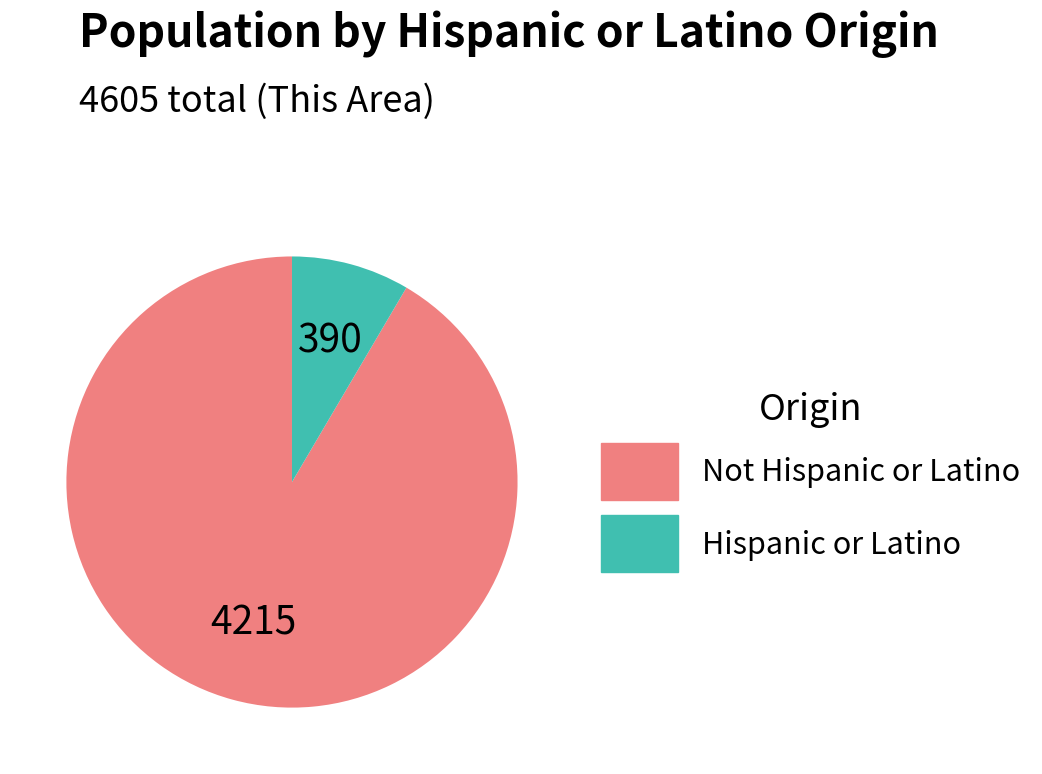

How many segments does this pie chart have?

2